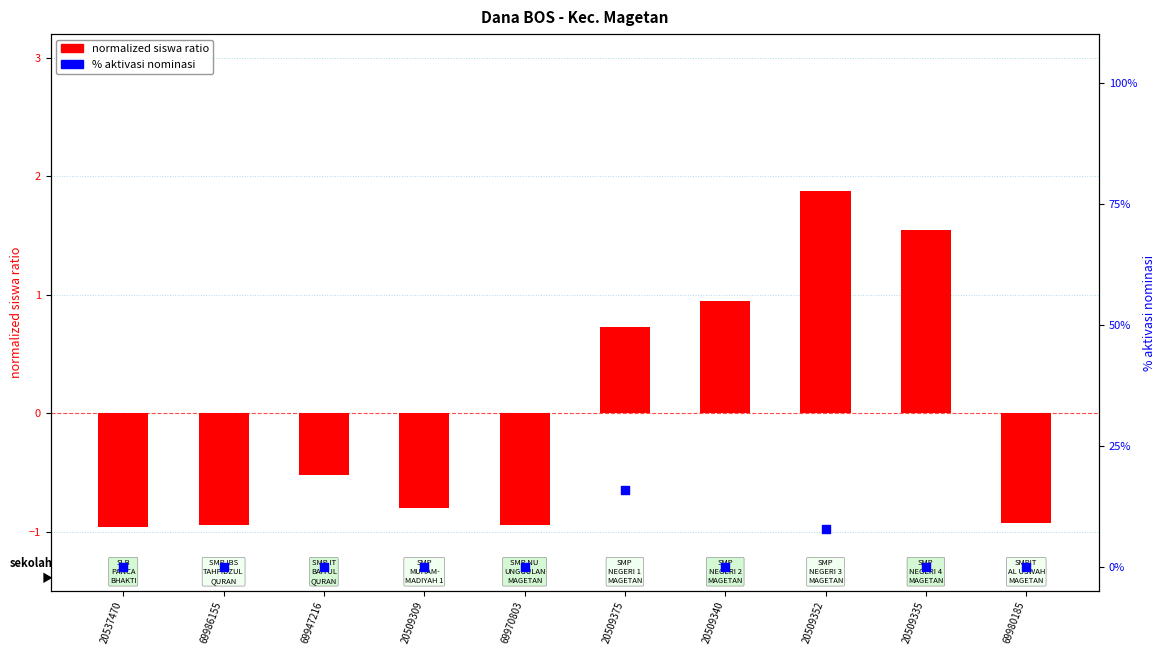

Which series has the largest total across all categories?

% aktivasi nominasi